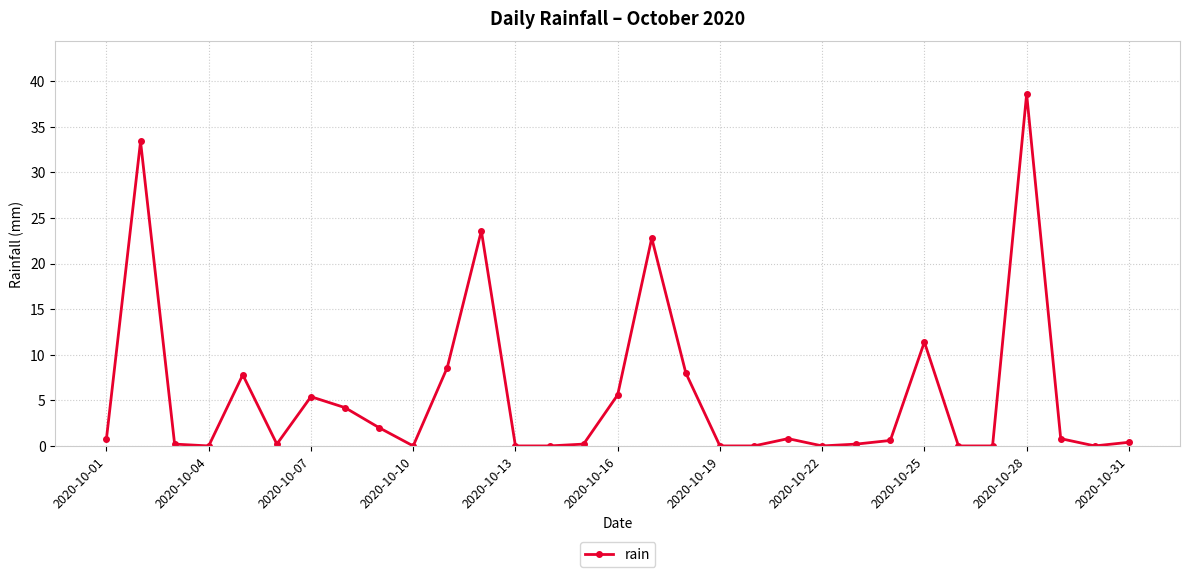

What is the greatest value displayed?

38.6